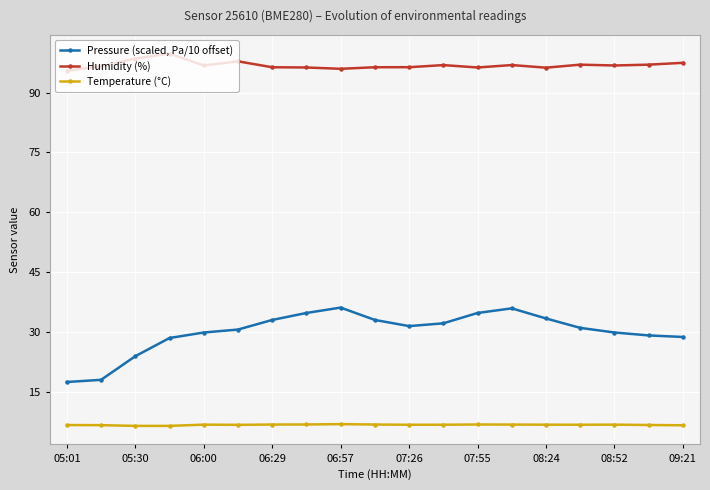

At which label does Pressure (scaled, Pa/10 offset) reach its minimum?

05:01